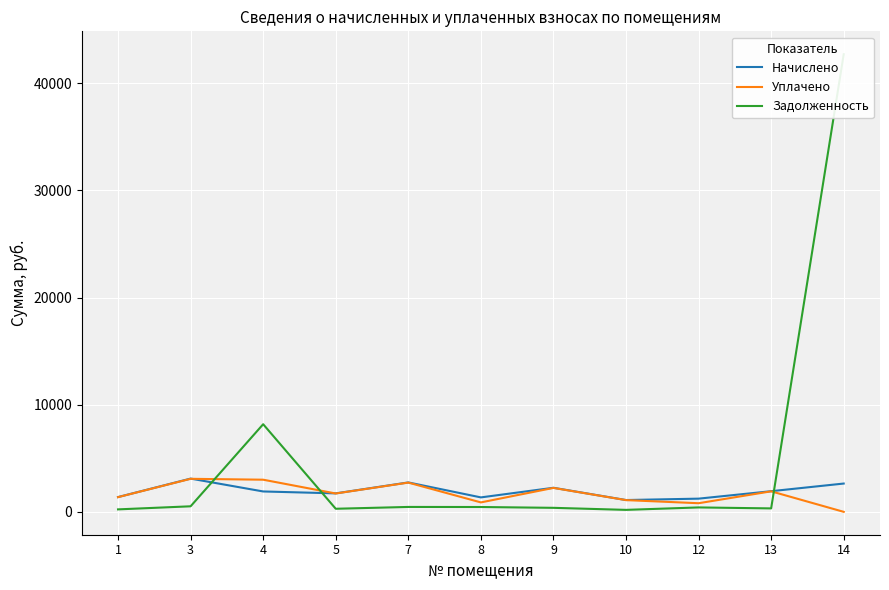

True or false: Уплачено has more than 0 interior local peaks.

True